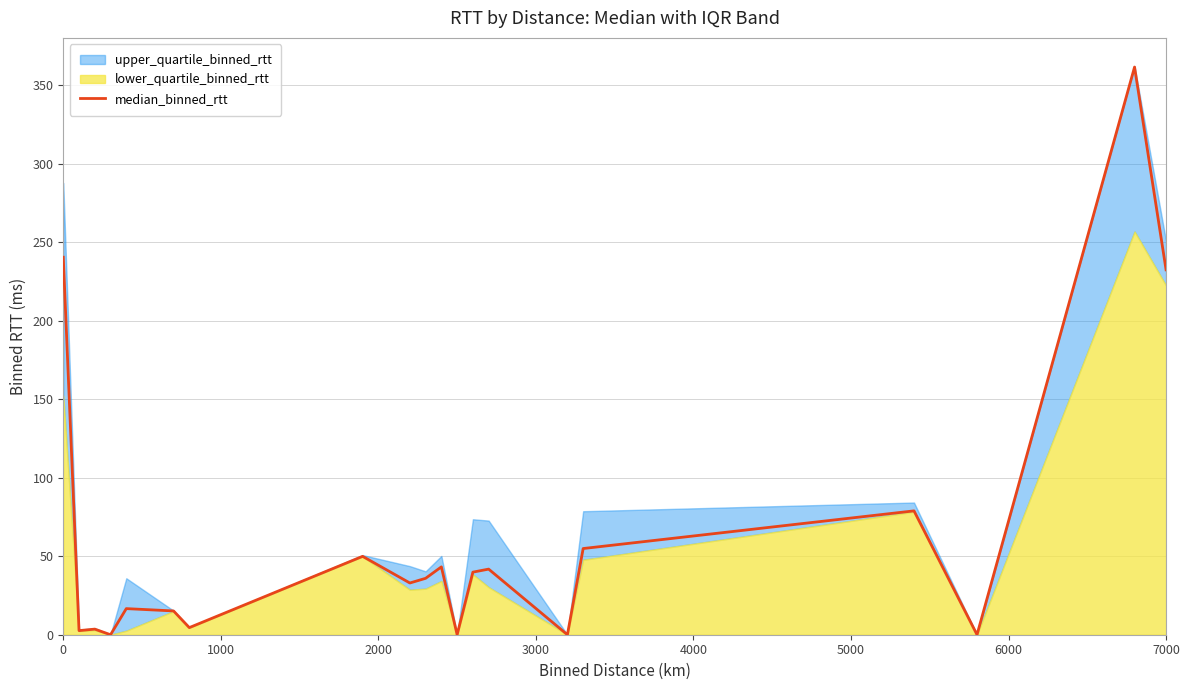

True or false: median_binned_rtt has a value of 129.0 at 0.

False